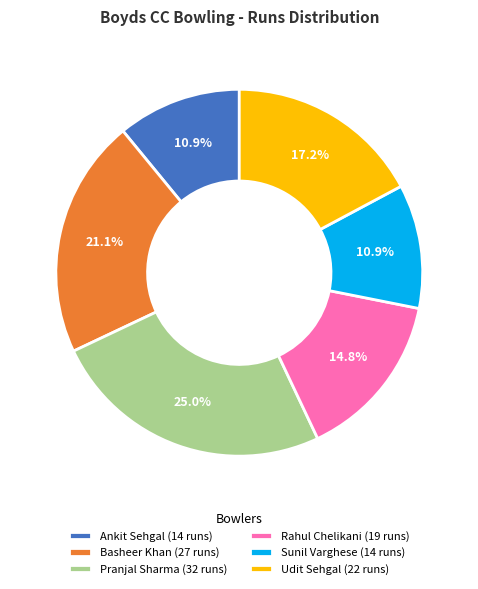

How many segments does this pie chart have?

6